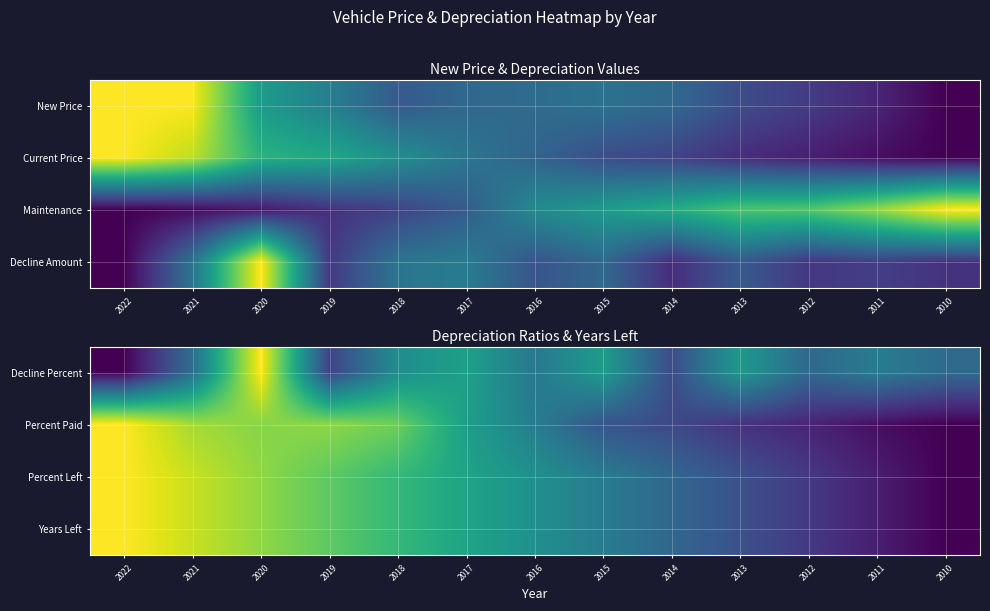

What is the approximate value of Percent Left at 2019?

0.8